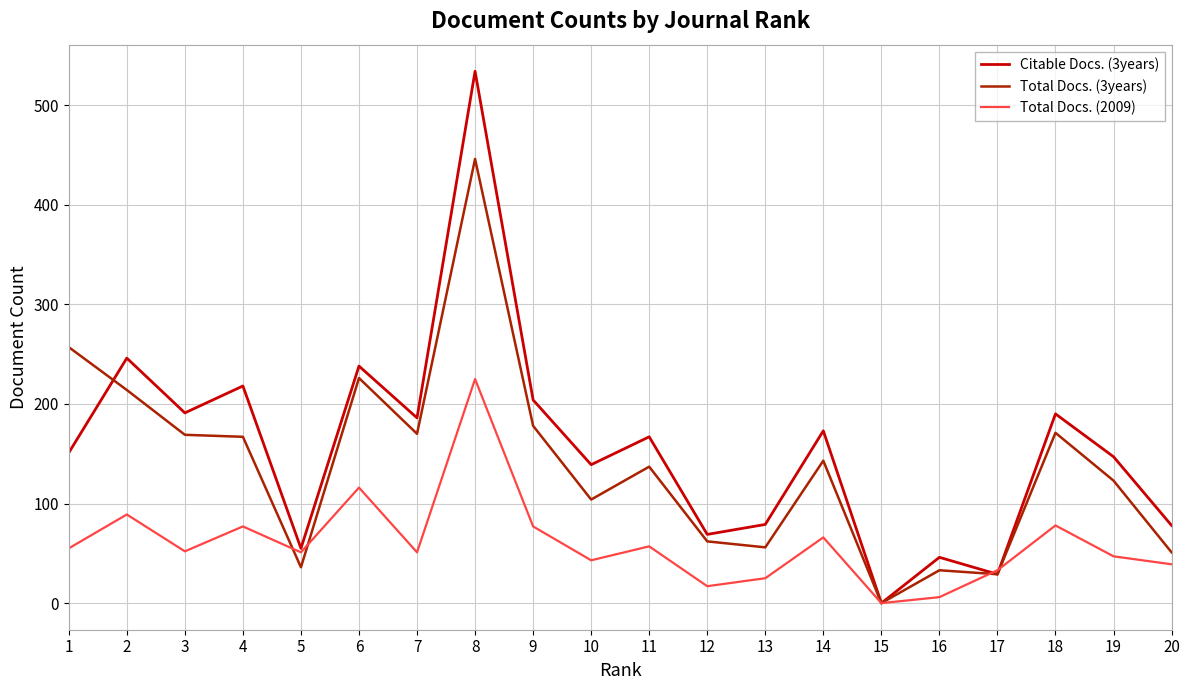

Where do Total Docs. (2009) and Total Docs. (3years) first cross each other?

4 and 5